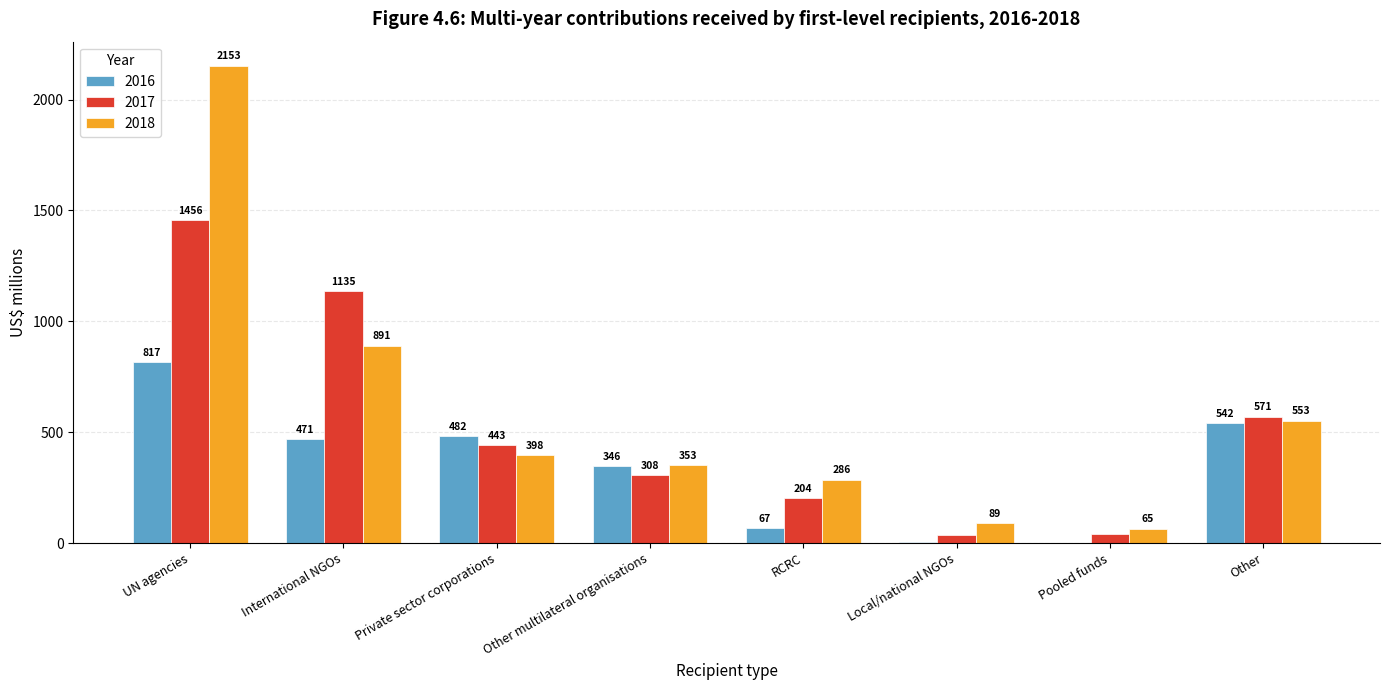

What are all the series names shown in the legend?

2016, 2017, 2018